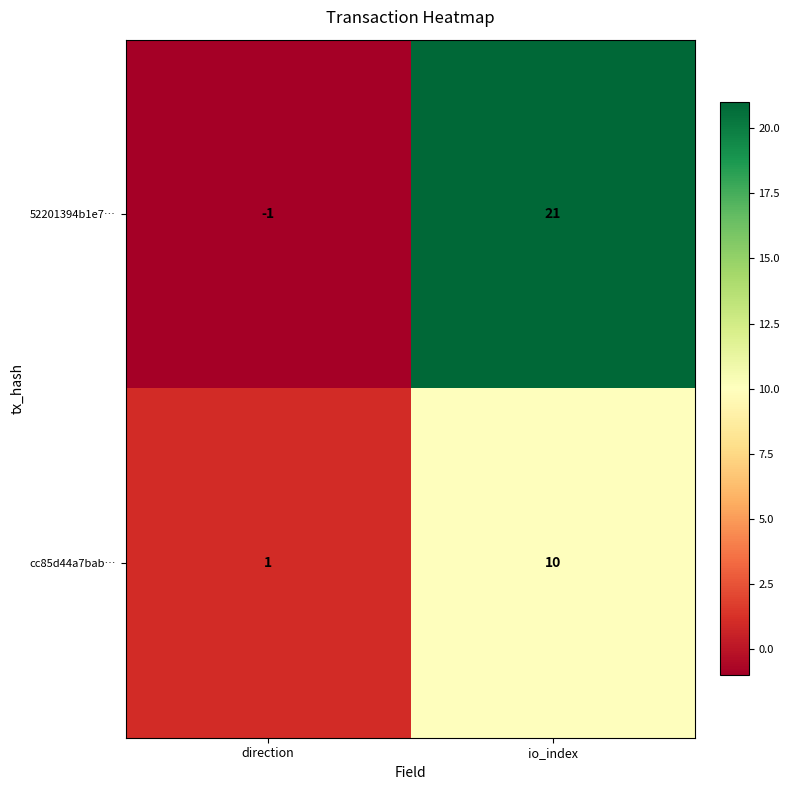

At which label does cc85d44a7bab… reach its minimum?

direction